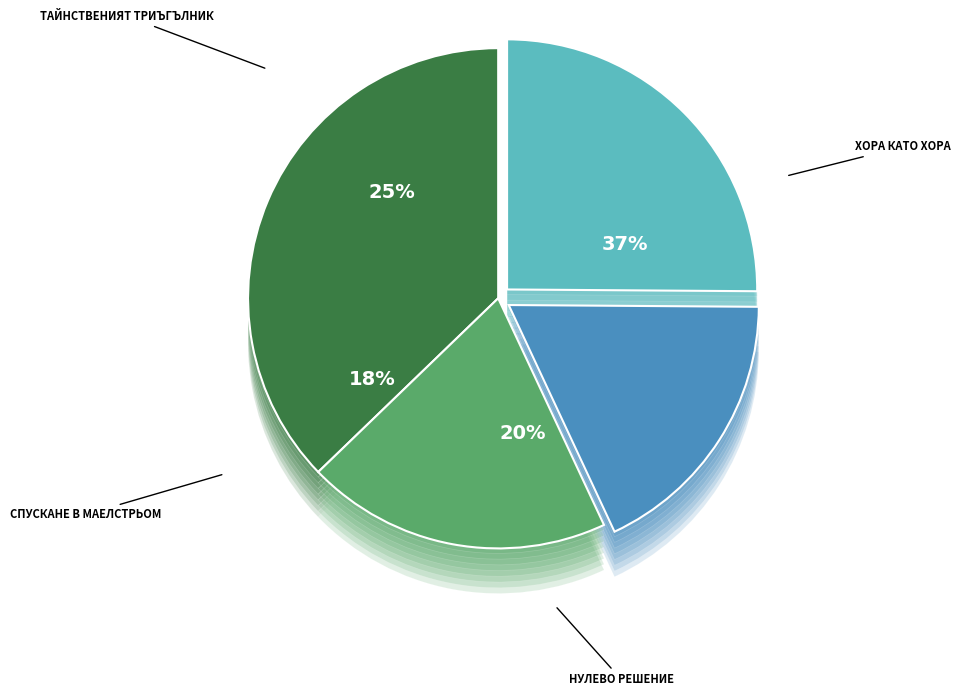

Count the number of slices in the pie.

4